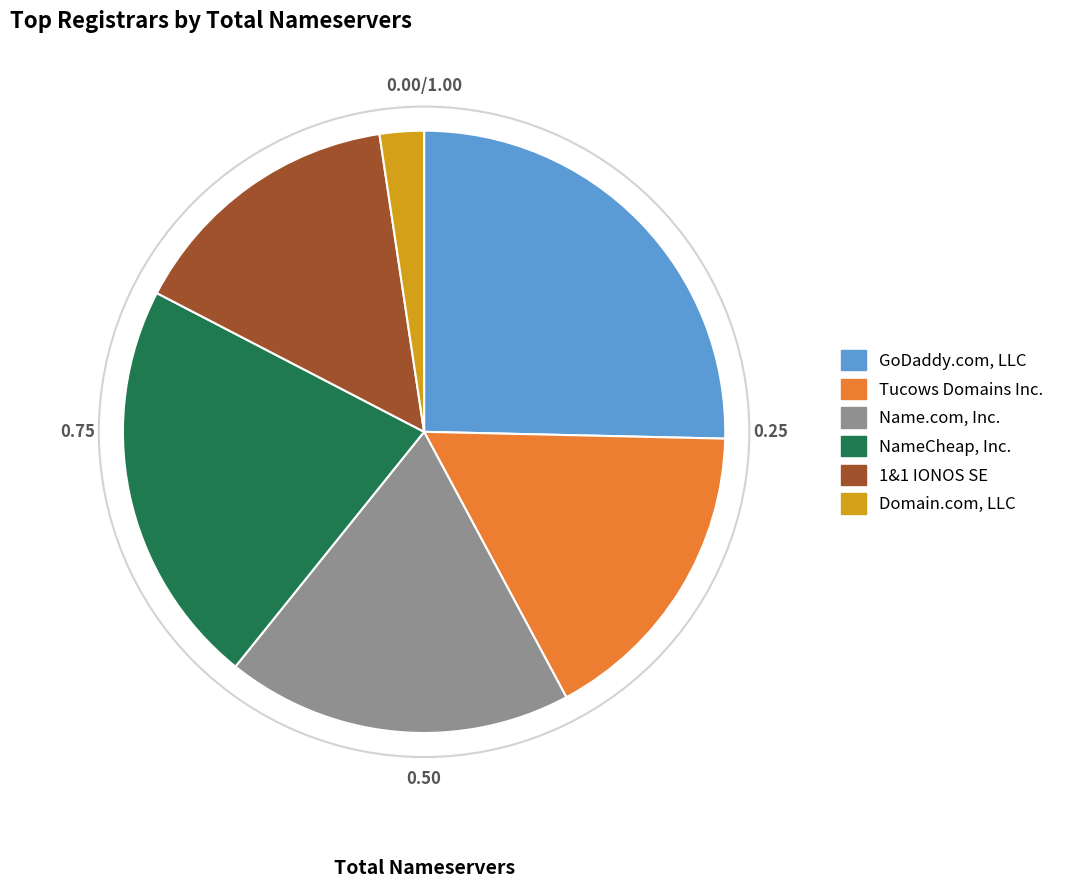

Is there any slice that represents more than half of the pie?

No